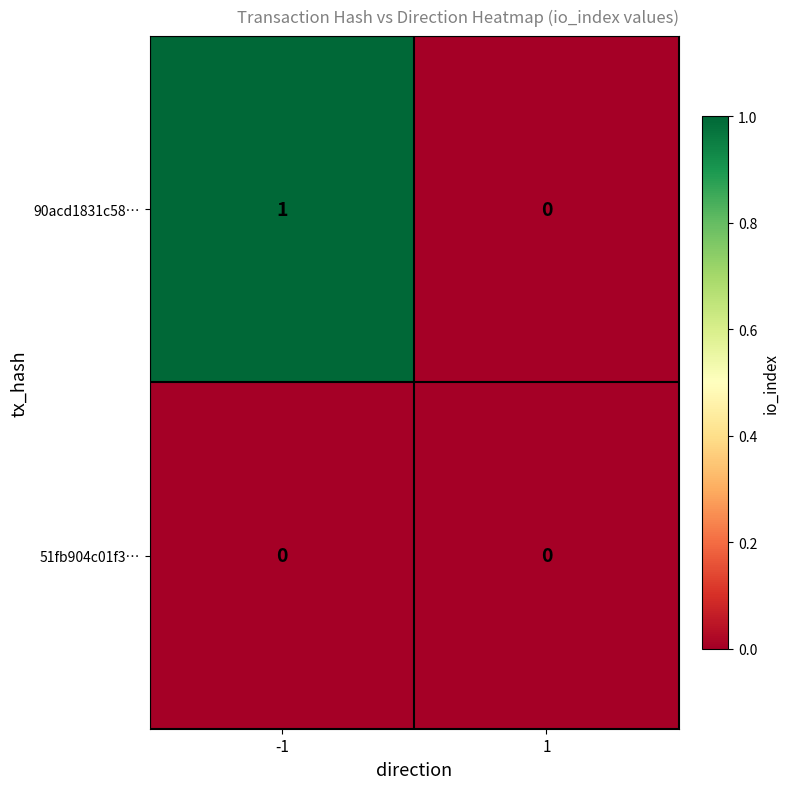

Reading left to right, list all the values displayed in this chart.

90acd1831c58…: 1	0
51fb904c01f3…: 0	0